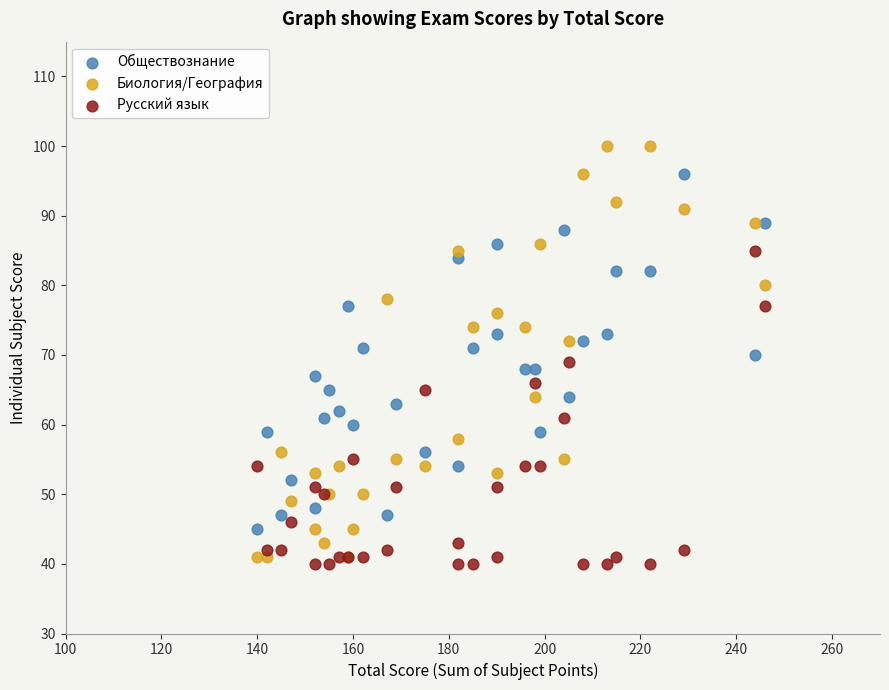

What are all the series names shown in the legend?

Обществознание, Биология/География, Русский язык